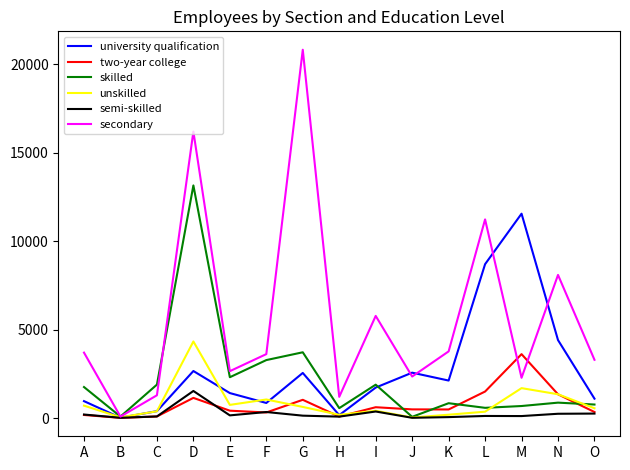

What is the sum of the university qualification values at H and K?

2282